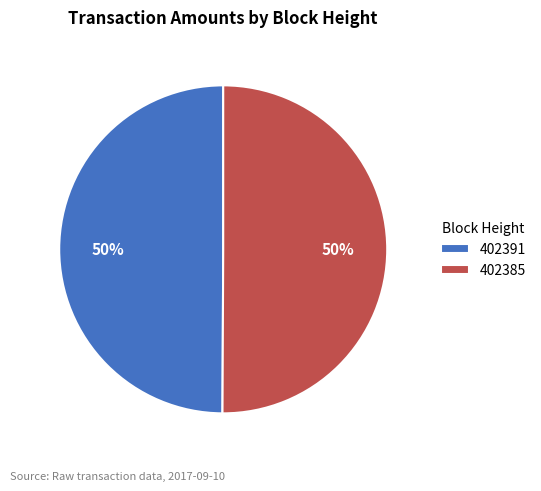

Combined, do 402391 and 402385 account for over 50%?

Yes